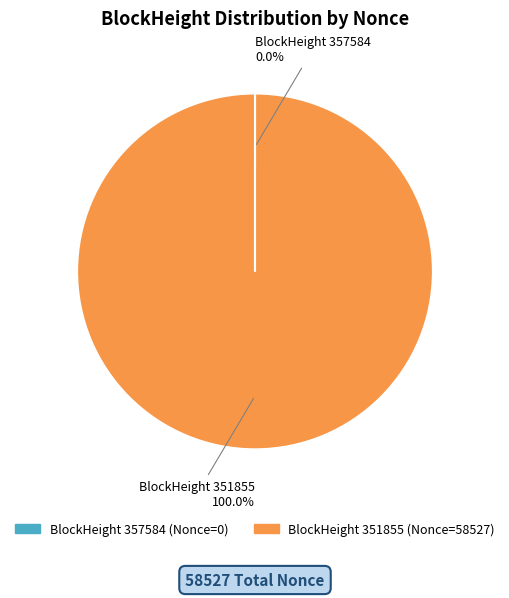

Does any single category account for the majority?

Yes